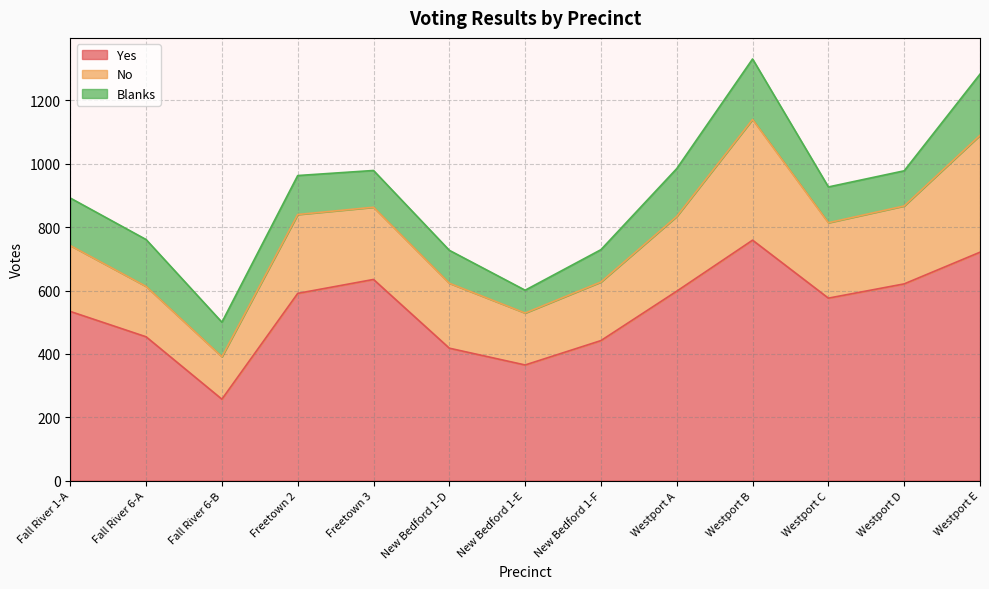

In No, how many points are lower than both neighbors (excluding endpoints)?

3